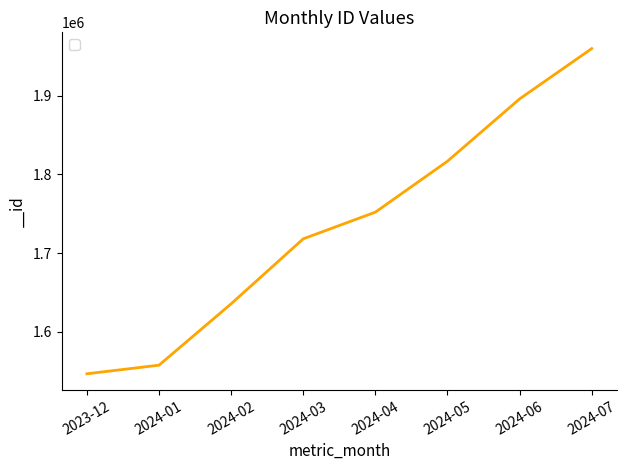

True or false: the data shows 625524 at 2024-01.

False